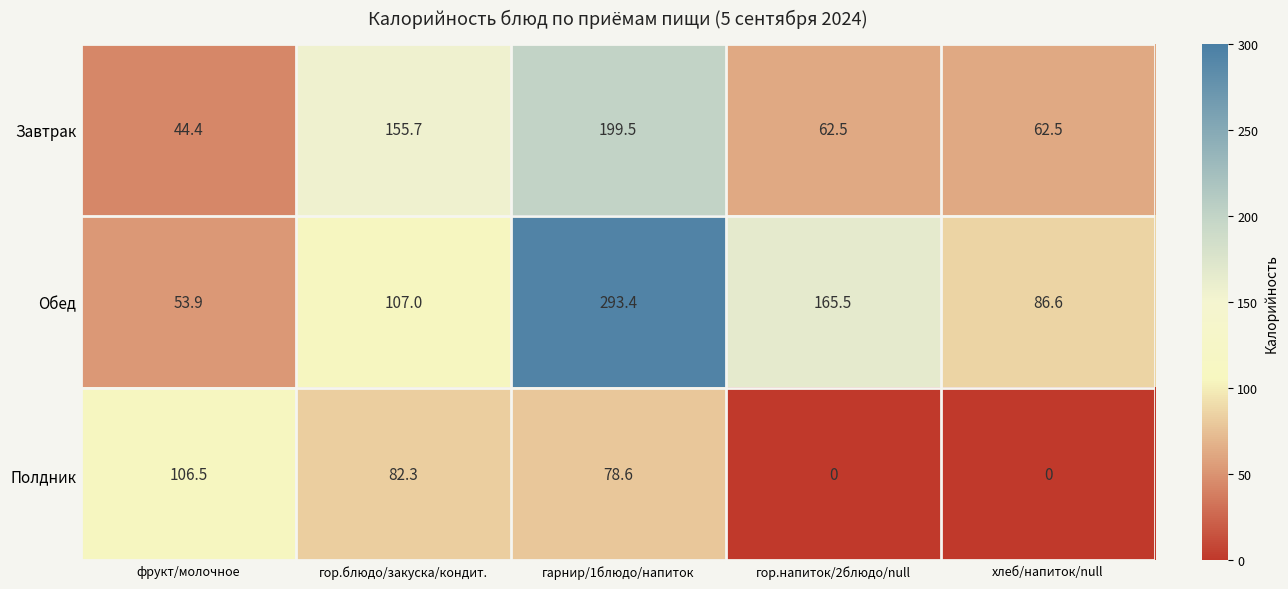

At how many categories does at least one series exceed 46?

5